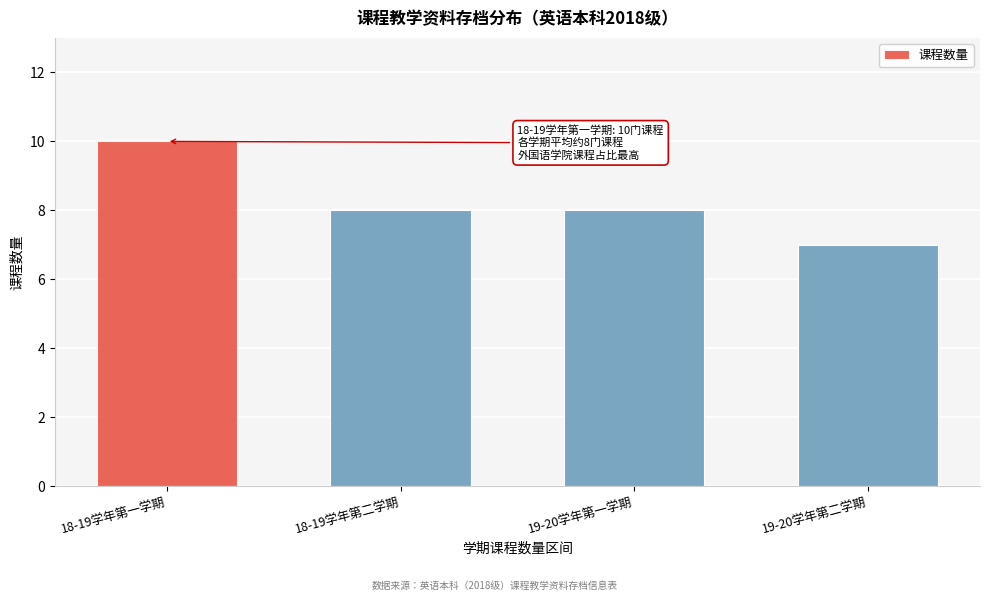

Reading right to left, list all the values displayed in this chart.

19-20学年第二学期=7	19-20学年第一学期=8	18-19学年第二学期=8	18-19学年第一学期=10